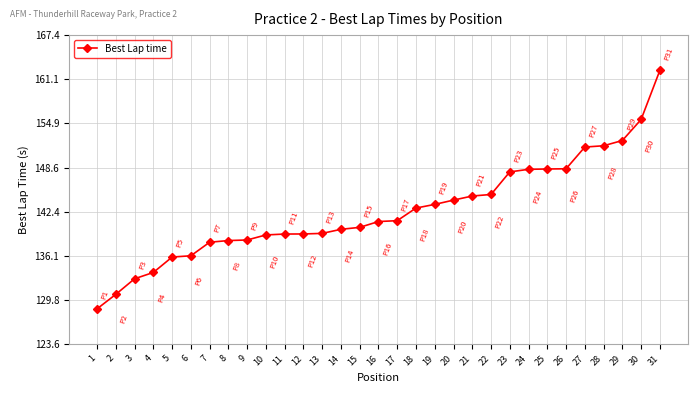

Which category has the highest value across all series?

31